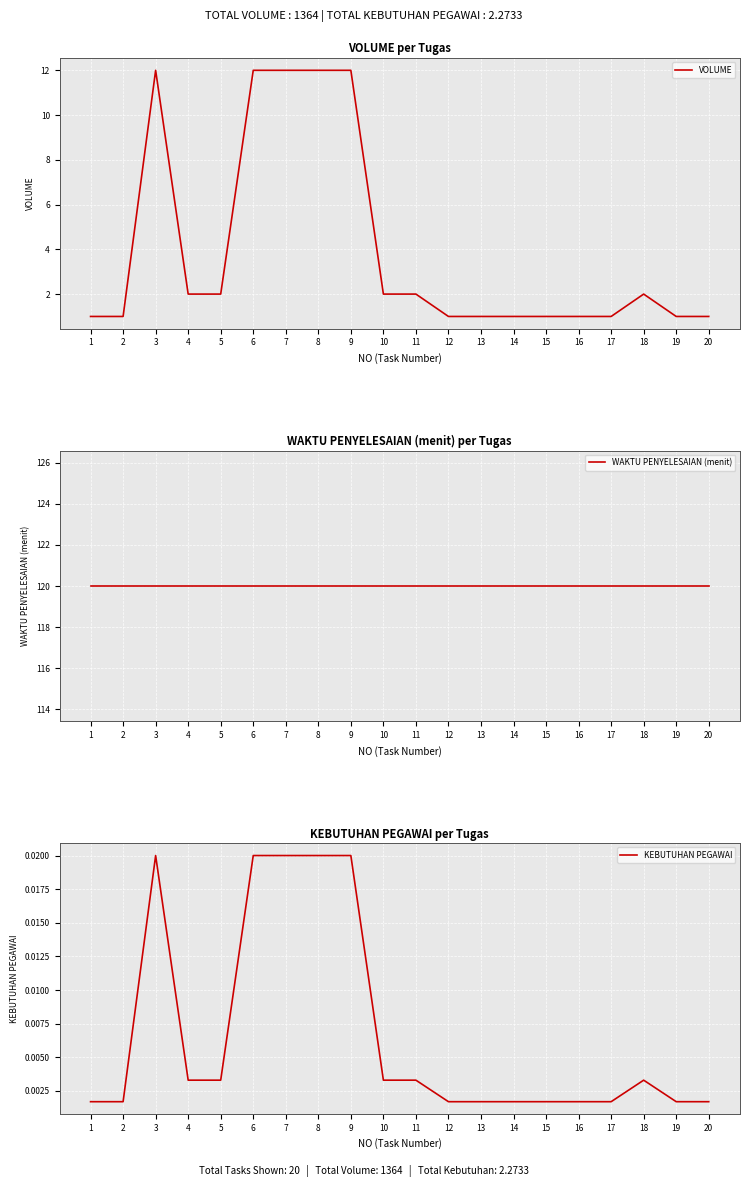

Rank the series by their maximum value, from lowest to highest.

KEBUTUHAN PEGAWAI, VOLUME, WAKTU PENYELESAIAN (menit)